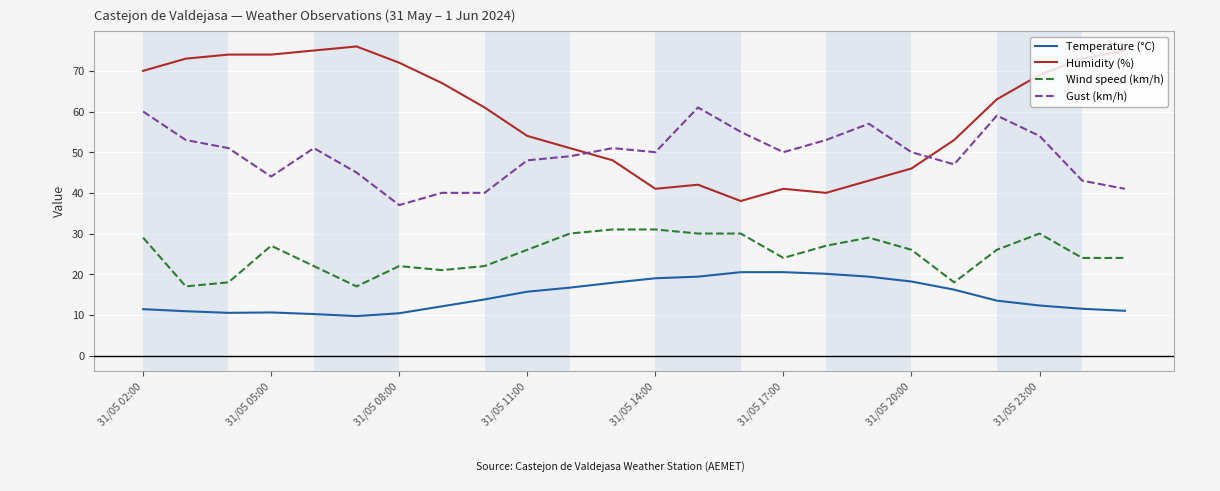

Which series has the largest total across all categories?

Humidity (%)